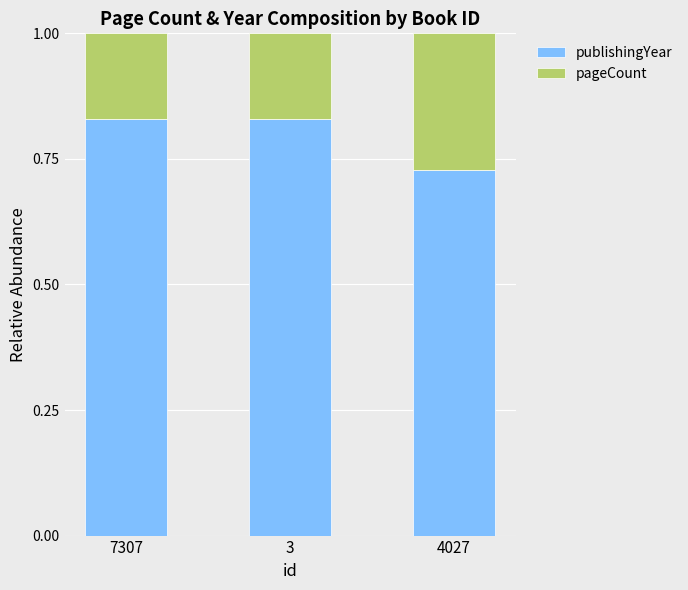

Where is publishingYear nearest to the value 0?

4027